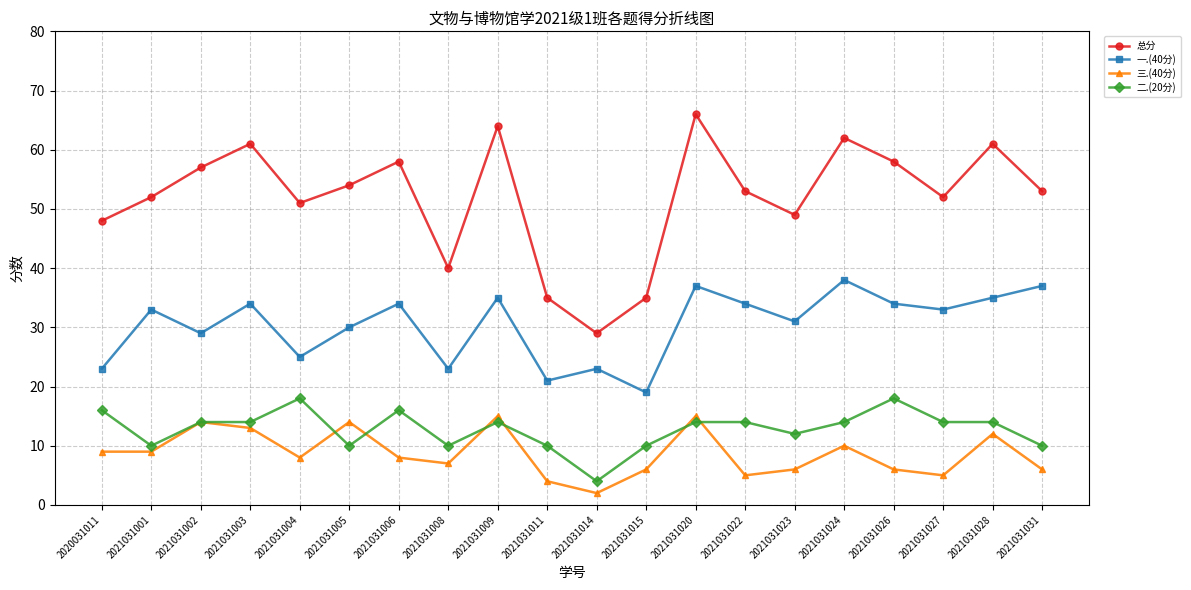

Which label corresponds to the smallest value in the chart?

2021031014